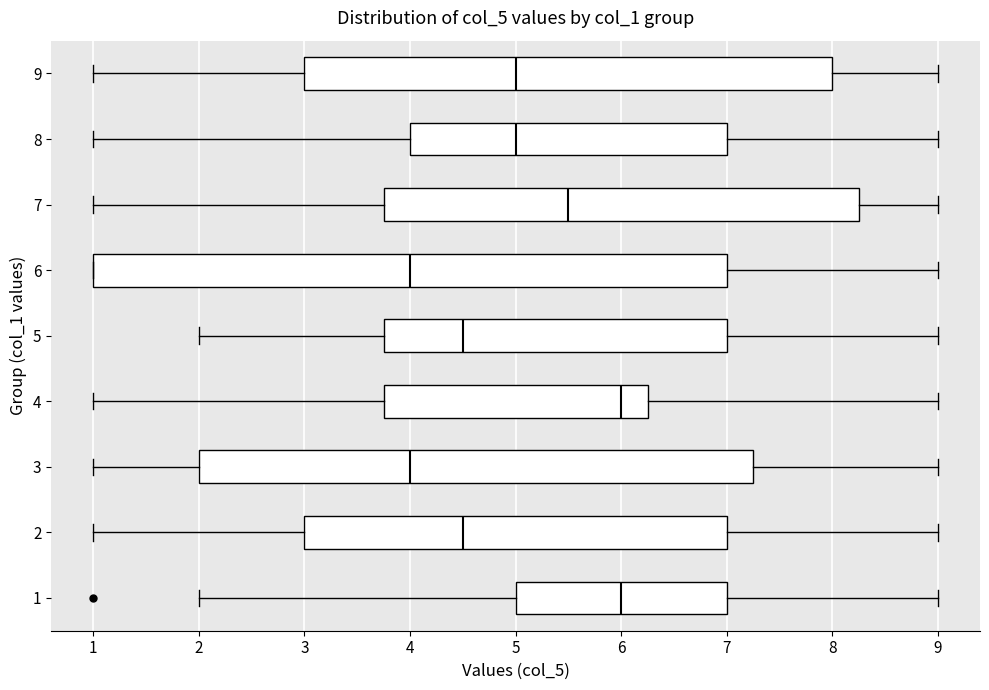

Comparing the boxes themselves (not the whiskers), which one is the widest?

6